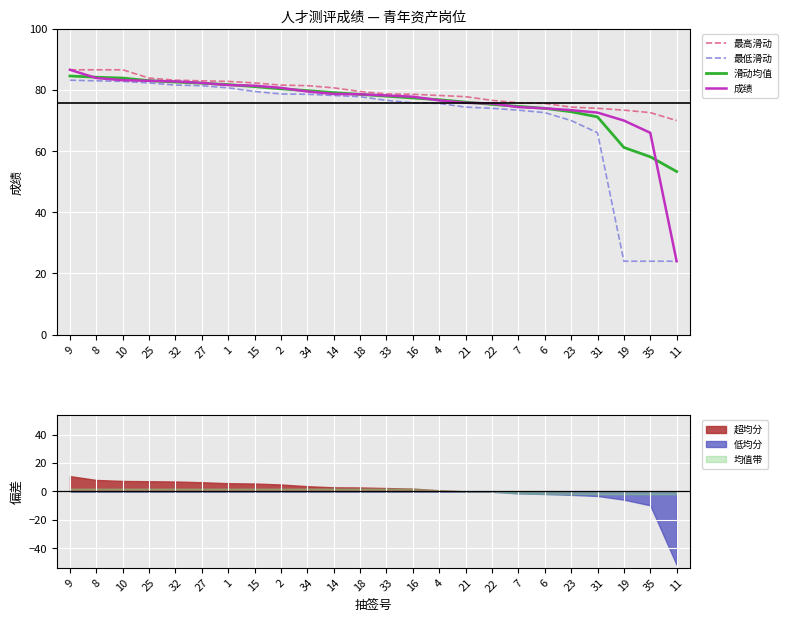

Reading right to left, what are all the values shown in this chart?

最高滑动: 11=70.0	35=72.6	19=73.4	31=74.0	23=74.4	6=75.6	7=75.8	22=76.6	21=77.8	4=78.2	16=78.6	33=78.7	18=79.5	14=80.7	34=81.4	2=81.6	15=82.3	1=82.8	27=83.0	32=83.2	25=83.9	10=86.6	8=86.6	9=86.6
最低滑动: 11=24.0	35=24.0	19=24.0	31=66.0	23=70.0	6=72.6	7=73.4	22=74.0	21=74.4	4=75.6	16=75.8	33=76.6	18=77.8	14=78.2	34=78.6	2=78.7	15=79.5	1=80.7	27=81.4	32=81.6	25=82.3	10=82.8	8=83.0	9=83.2
滑动均值: 11=53.3	35=58.1	19=61.2	31=71.2	23=72.9	6=74.0	7=74.6	22=75.3	21=76.0	4=76.8	16=77.4	33=78.0	18=78.6	14=79.1	34=79.8	2=80.4	15=81.1	1=81.8	27=82.2	32=82.6	25=83.0	10=83.9	8=84.2	9=84.6
成绩: 11=24.0	35=66.0	19=70.0	31=72.6	23=73.4	6=74.0	7=74.4	22=75.6	21=75.8	4=76.6	16=77.8	33=78.2	18=78.6	14=78.7	34=79.5	2=80.7	15=81.4	1=81.6	27=82.3	32=82.8	25=83.0	10=83.2	8=83.9	9=86.6